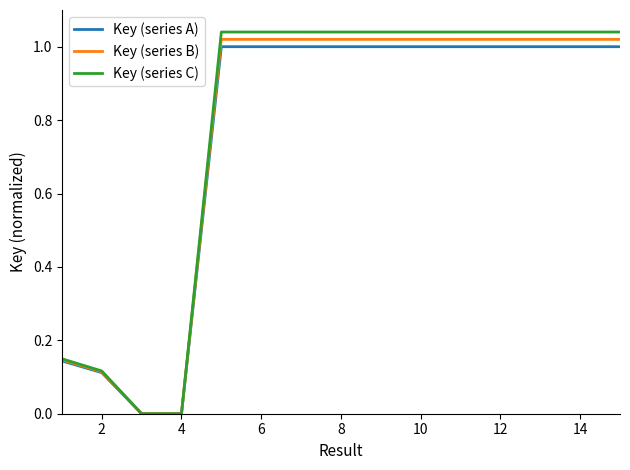

Which series has the largest range (max minus min)?

Key (series C)